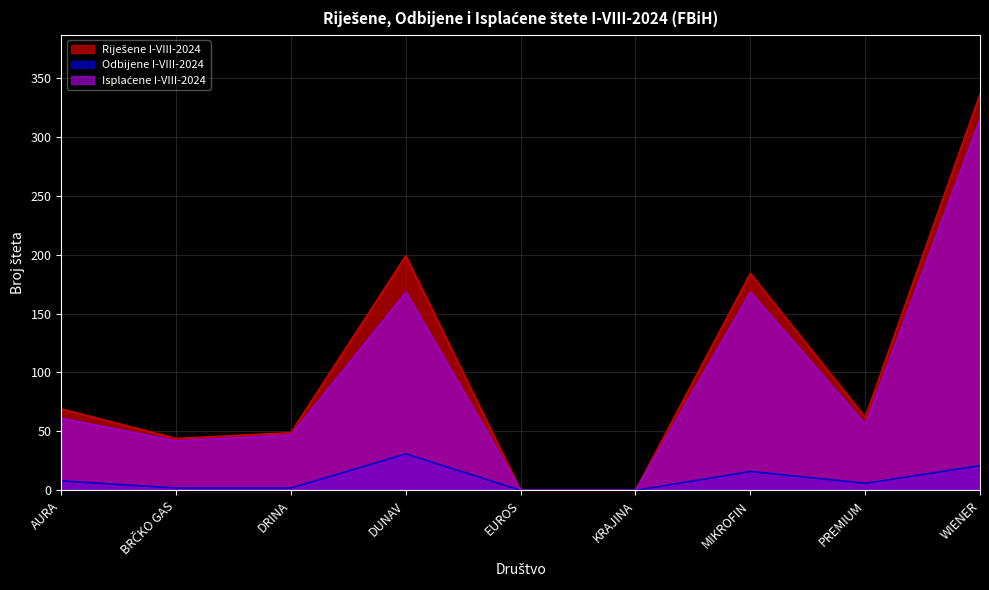

What is the approximate value of Riješene I-VIII-2024 at PREMIUM, to the nearest 50?

50